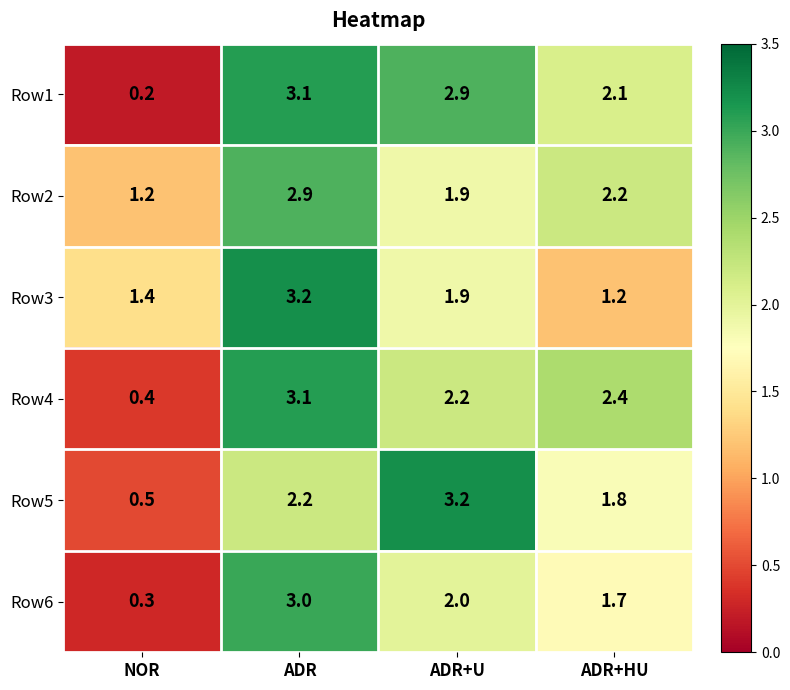

Rank the categories by Row6 value from lowest to highest.

NOR, ADR+HU, ADR+U, ADR